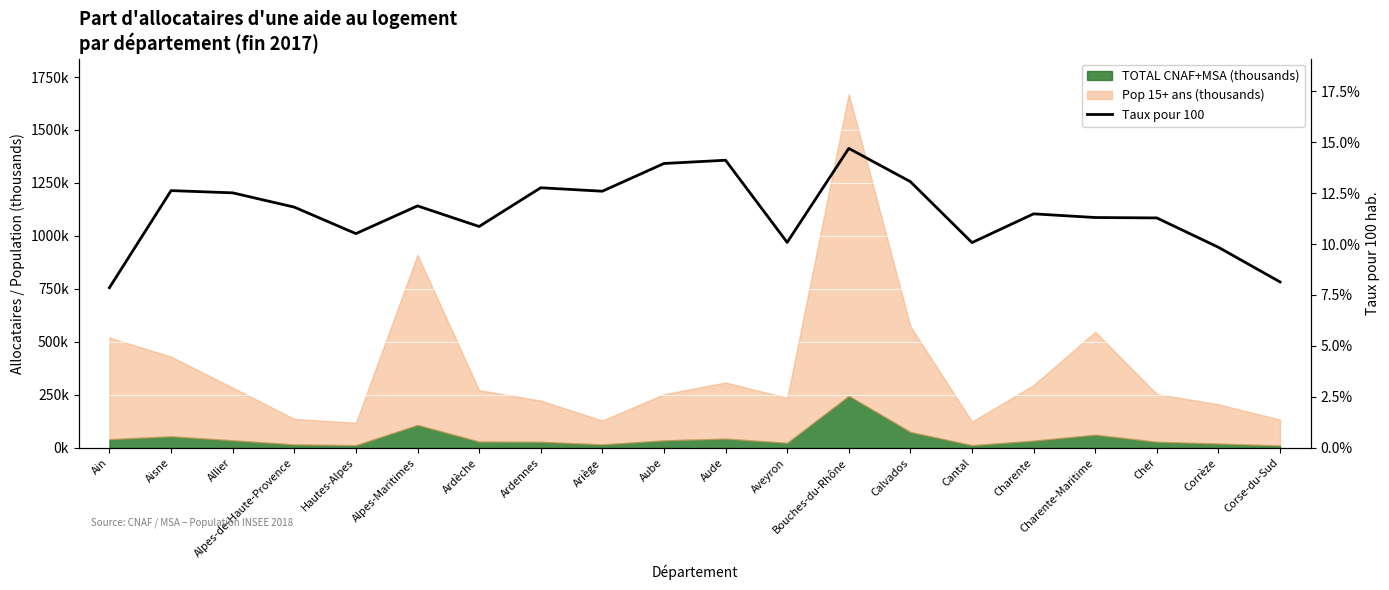

Reading right to left, extract all data points from this chart.

8.1	9.8	11.3	11.3	11.5	10.1	13.1	14.7	10.1	14.1	13.9	12.6	12.8	10.9	11.9	10.5	11.8	12.5	12.6	7.9